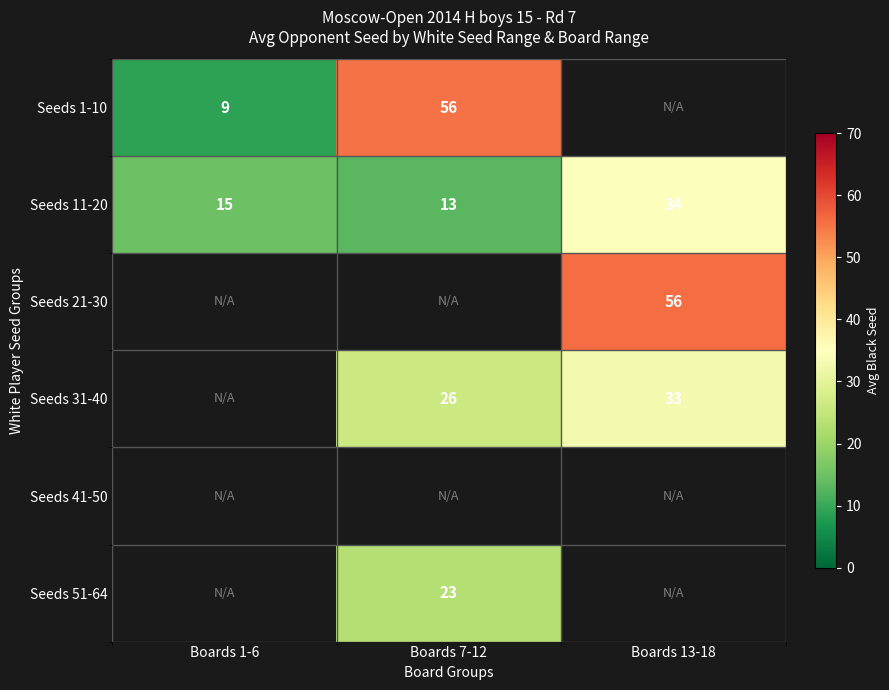

What is the maximum value for Seeds 11-20?

34